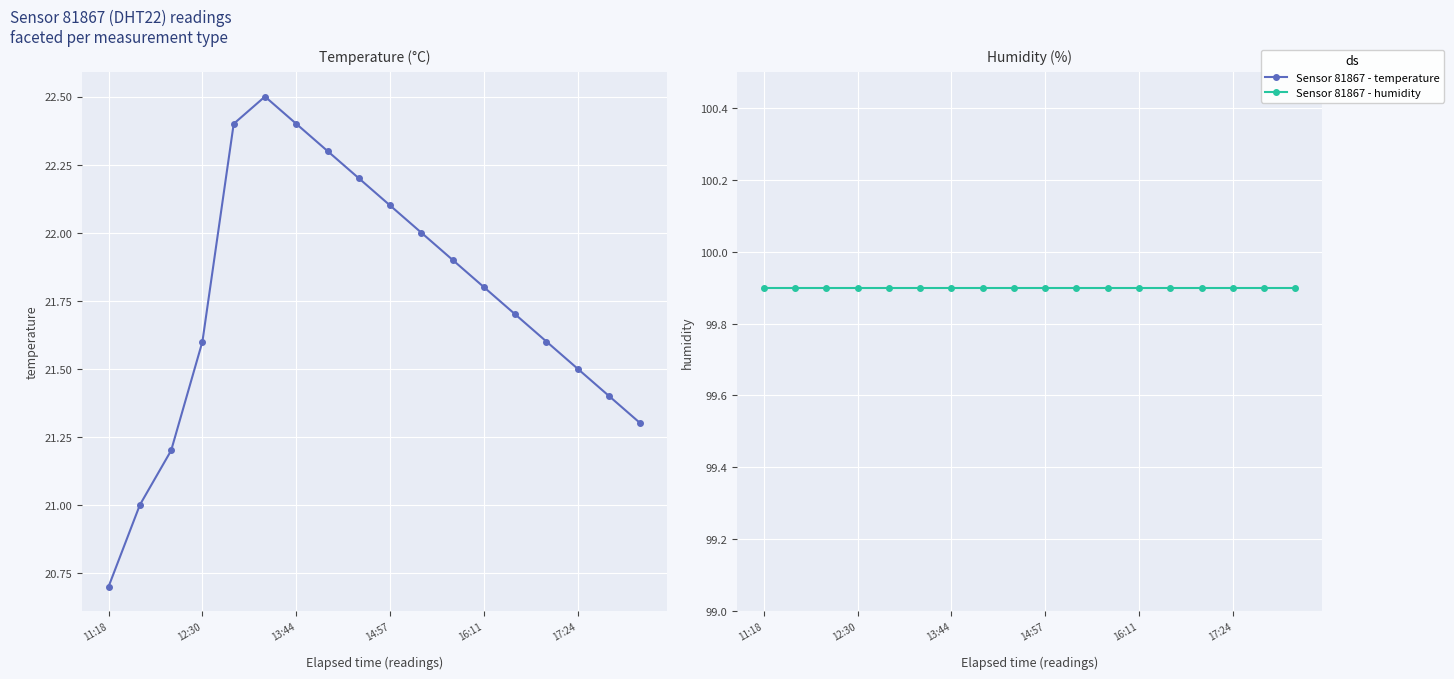

The value of temperature at 8 is 22.2. True or false?

True